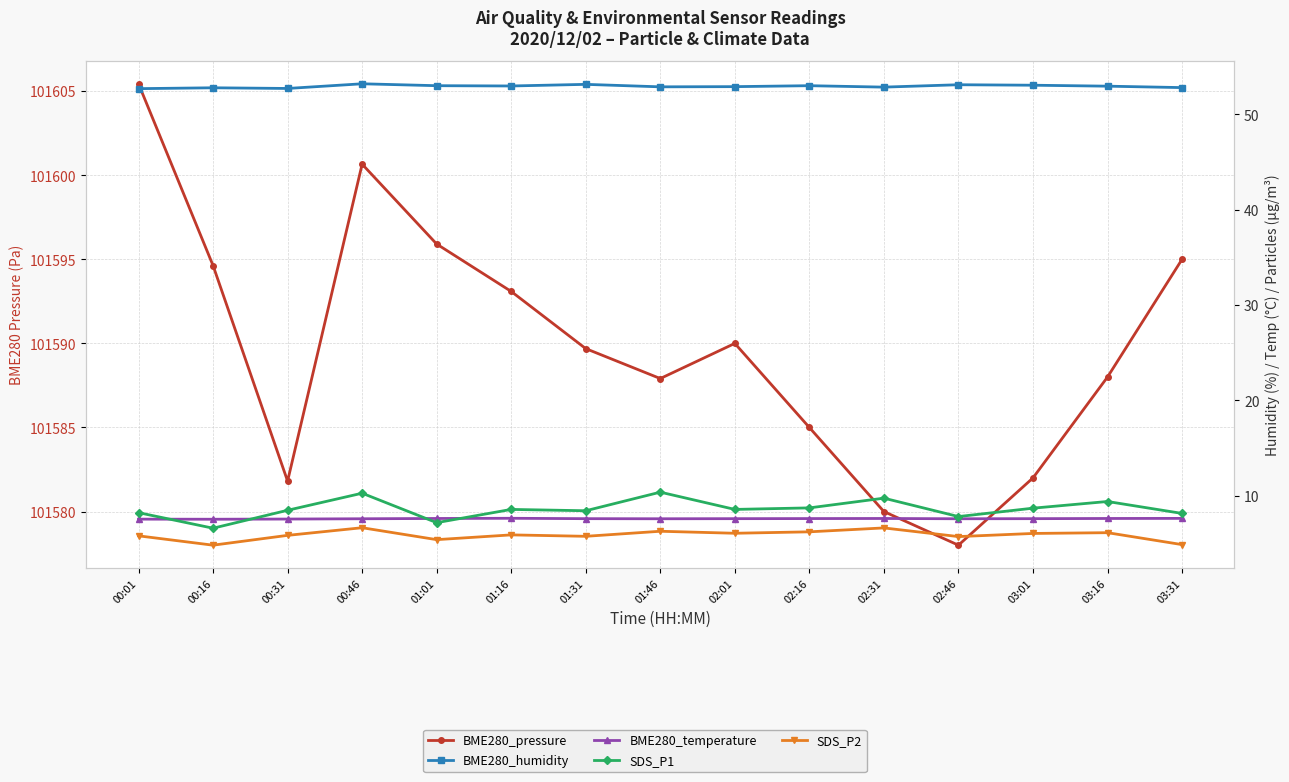

Is it true that SDS_P1 equals 3.3 at 03:16?

False